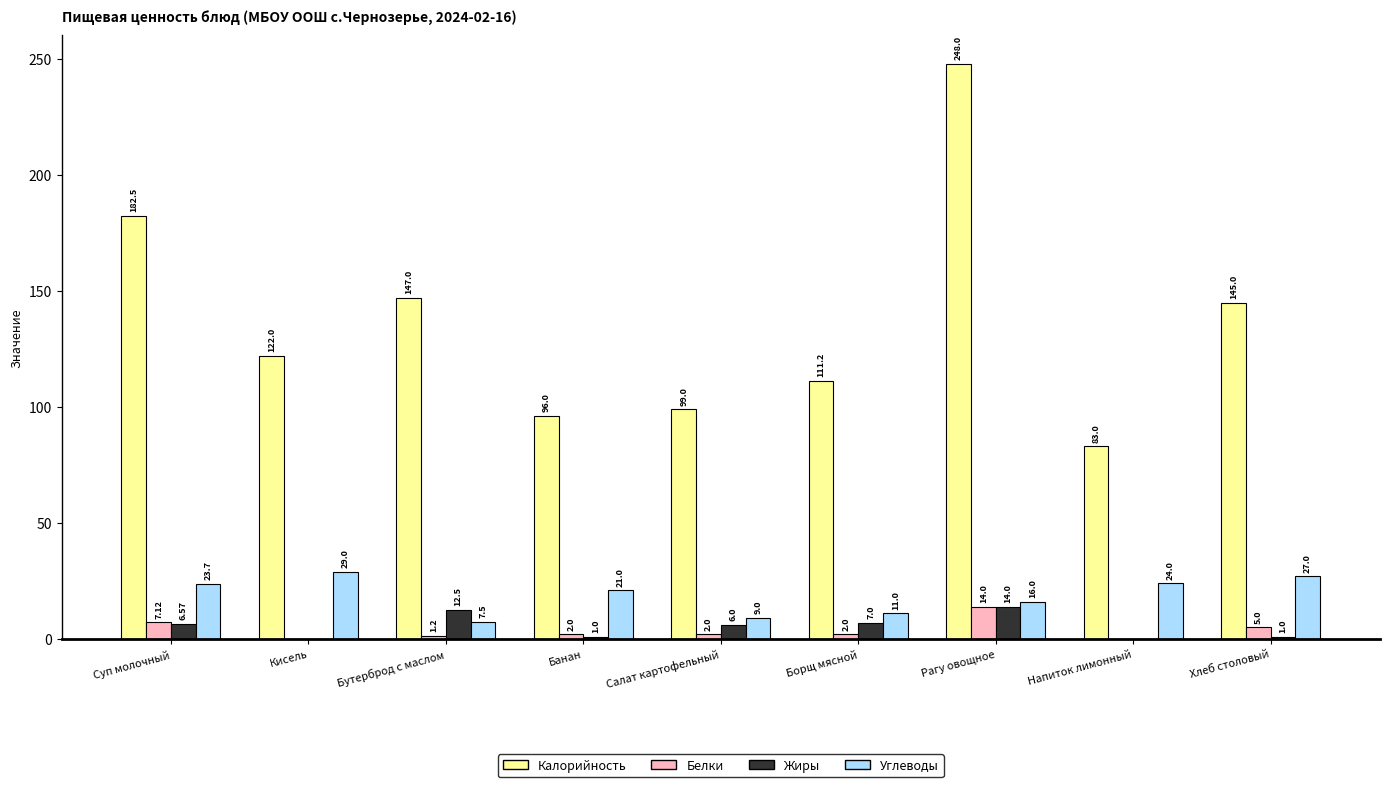

At which label does Белки reach its peak?

Рагу овощное